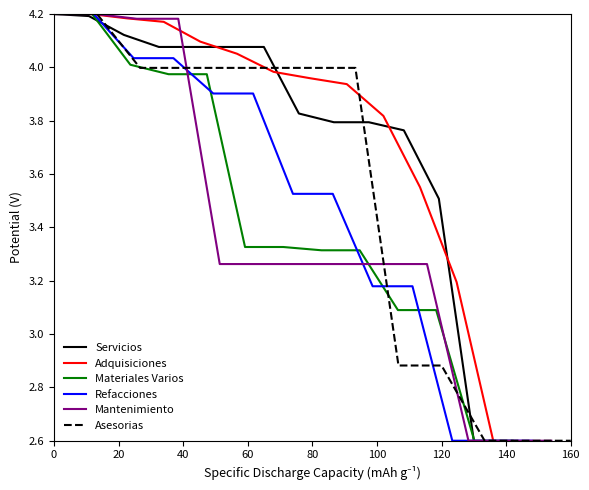

What is the lowest value of the Mantenimiento series?

2.6